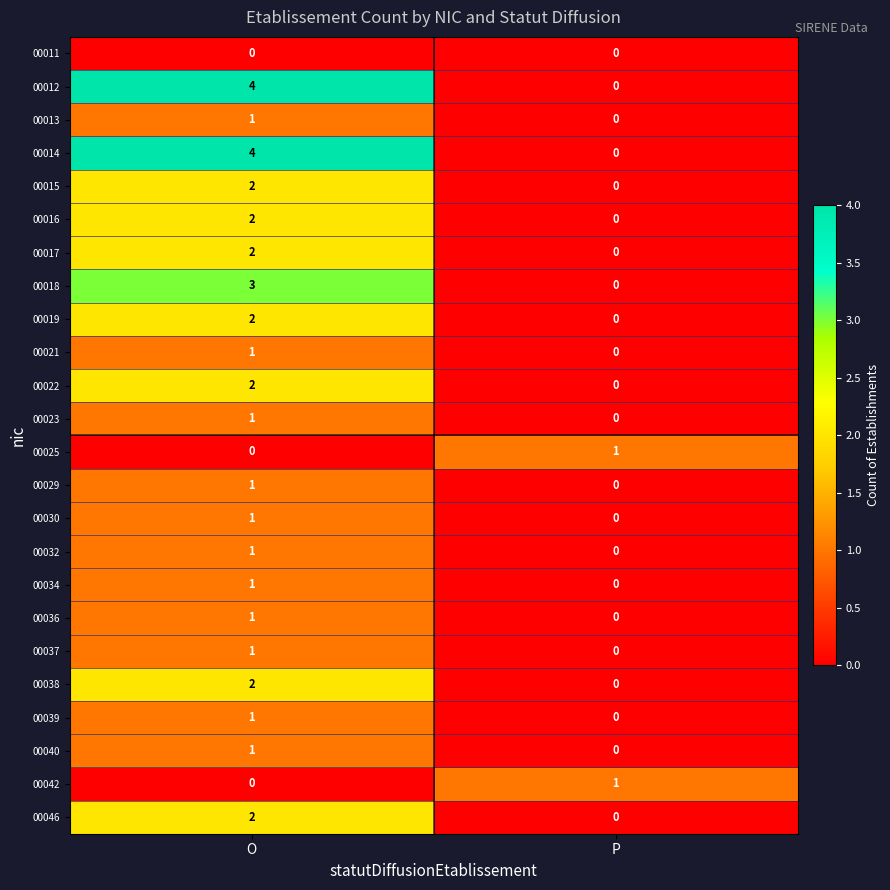

List the labels in order of 00012 value, smallest first.

P, O